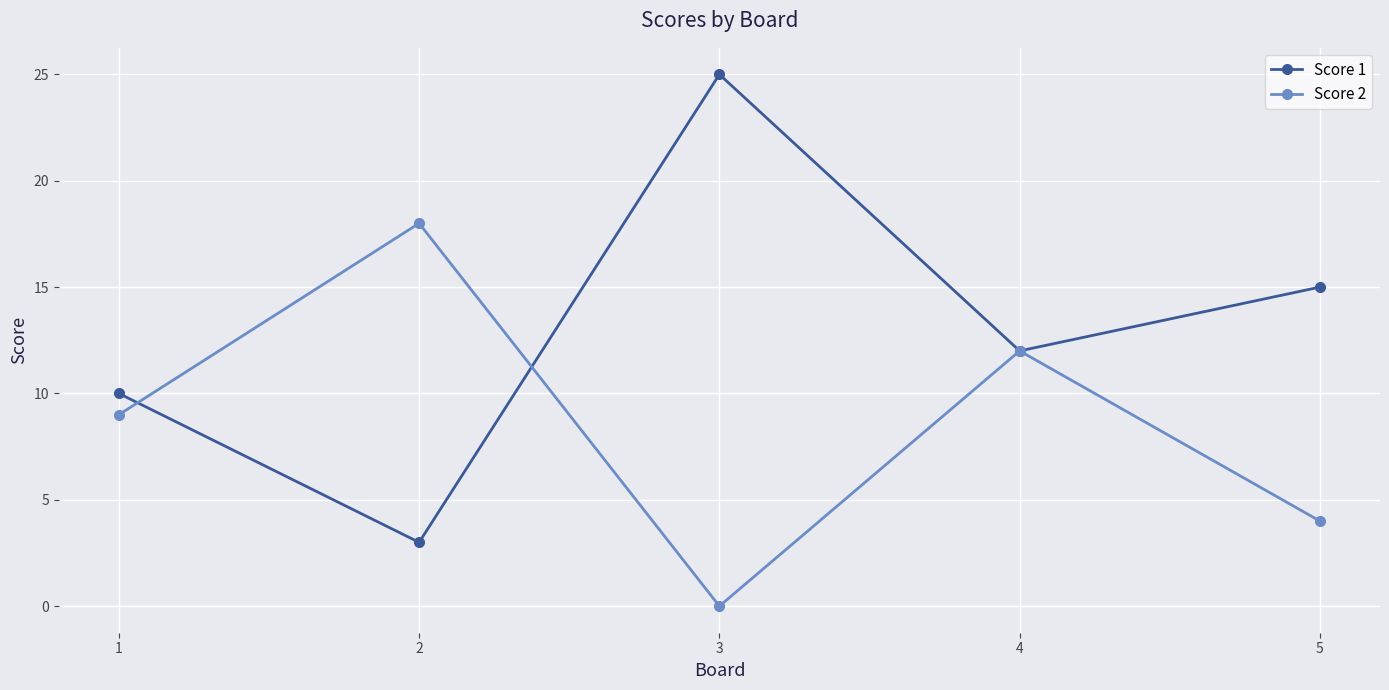

At which category is the sum across all series the highest?

3